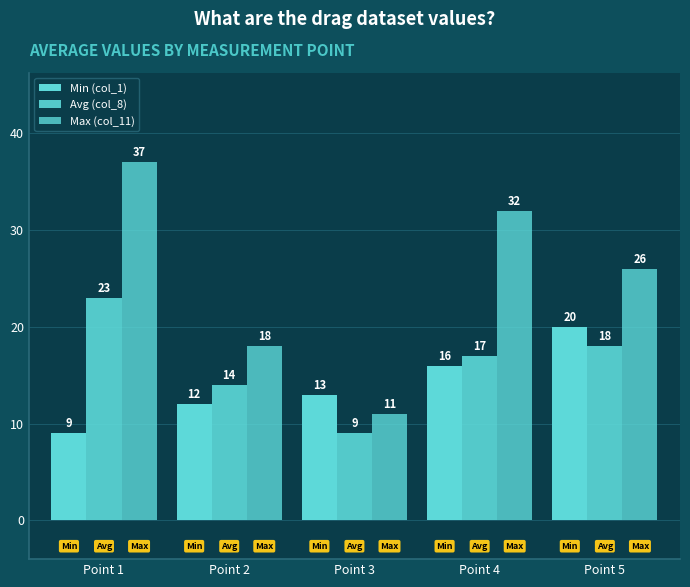

Reading right to left, extract all data points from this chart.

Min (col_1): Point 5=20	Point 4=16	Point 3=13	Point 2=12	Point 1=9
Avg (col_8): Point 5=18	Point 4=17	Point 3=9	Point 2=14	Point 1=23
Max (col_11): Point 5=26	Point 4=32	Point 3=11	Point 2=18	Point 1=37